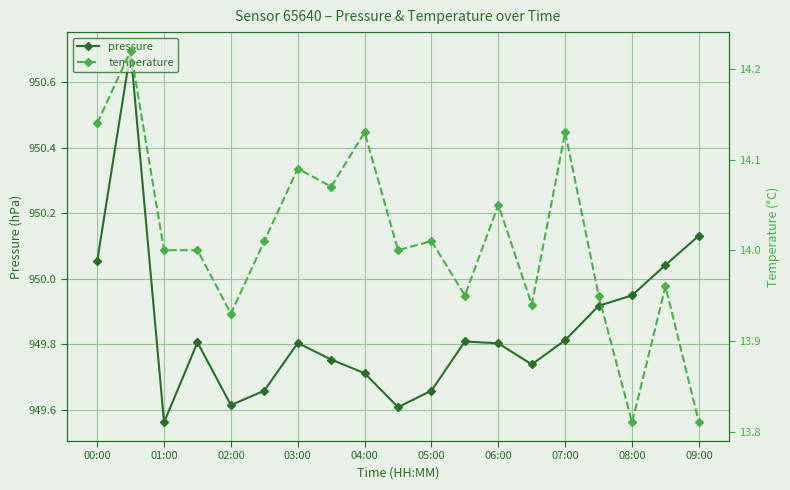

What is the highest value of the pressure series?

950.7